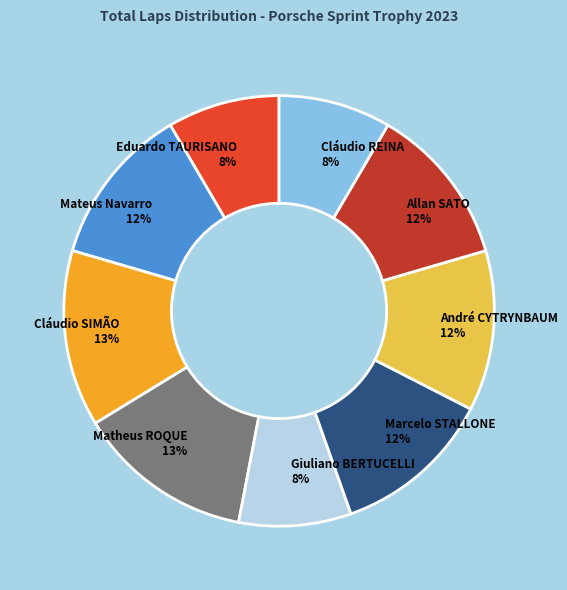

The Cláudio REINA slice represents 8% of the pie. True or false?

True